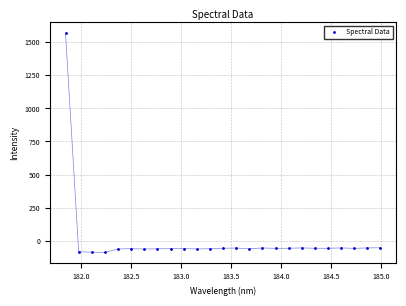

What is the range of X values (max minus min)?

3.1